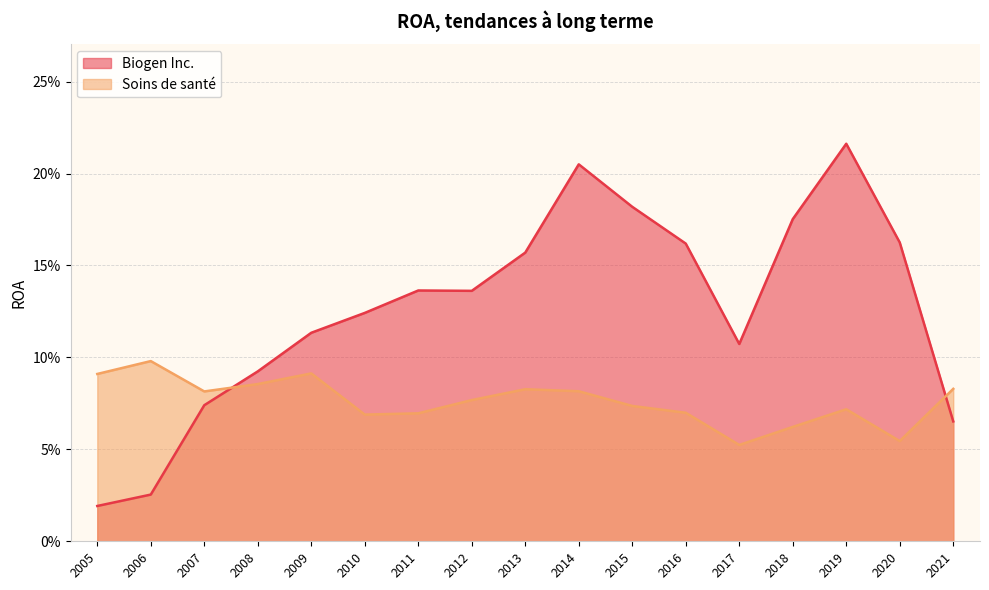

How many interior local valleys does the Soins de santé series have?

4